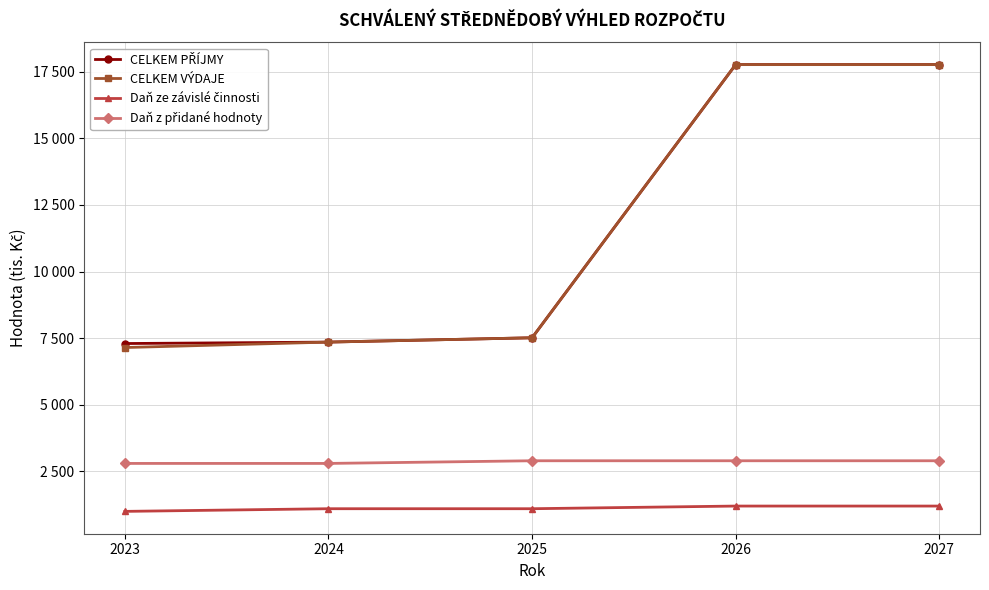

Is the value of CELKEM PŘÍJMY at 2024 greater than the value of CELKEM VÝDAJE at 2025?

No